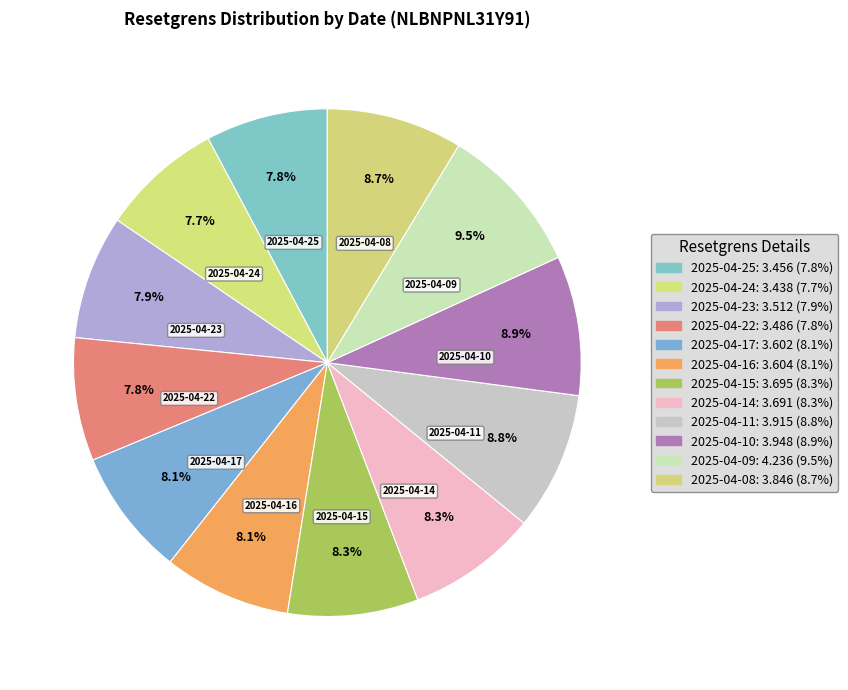

How many slices are in this pie chart?

12